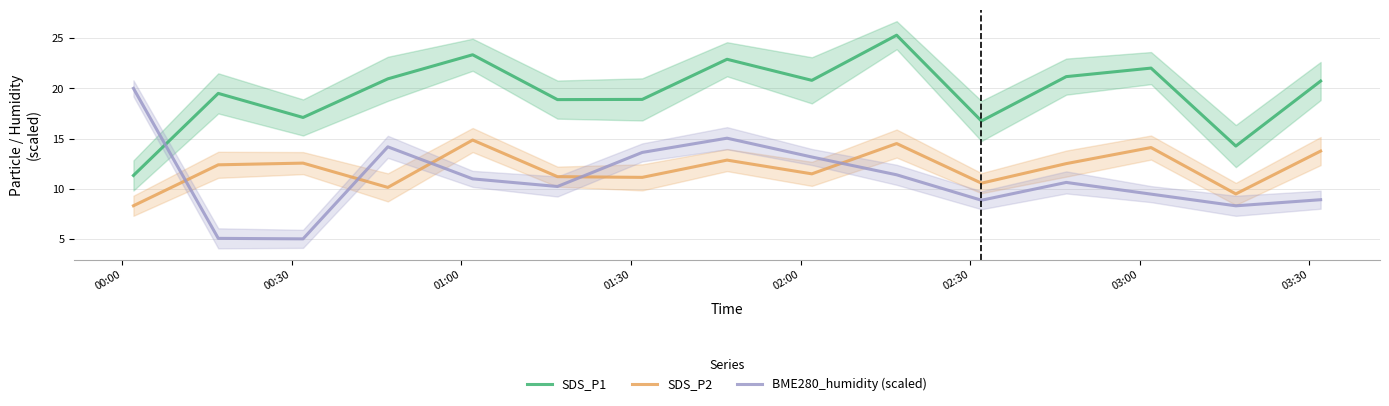

What is the minimum value for SDS_P2?

8.3